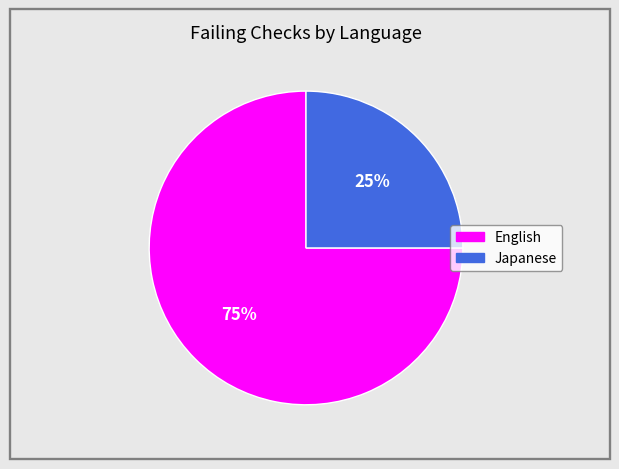

To the nearest percent, what is the difference between the largest and smallest slice percentages?

50%